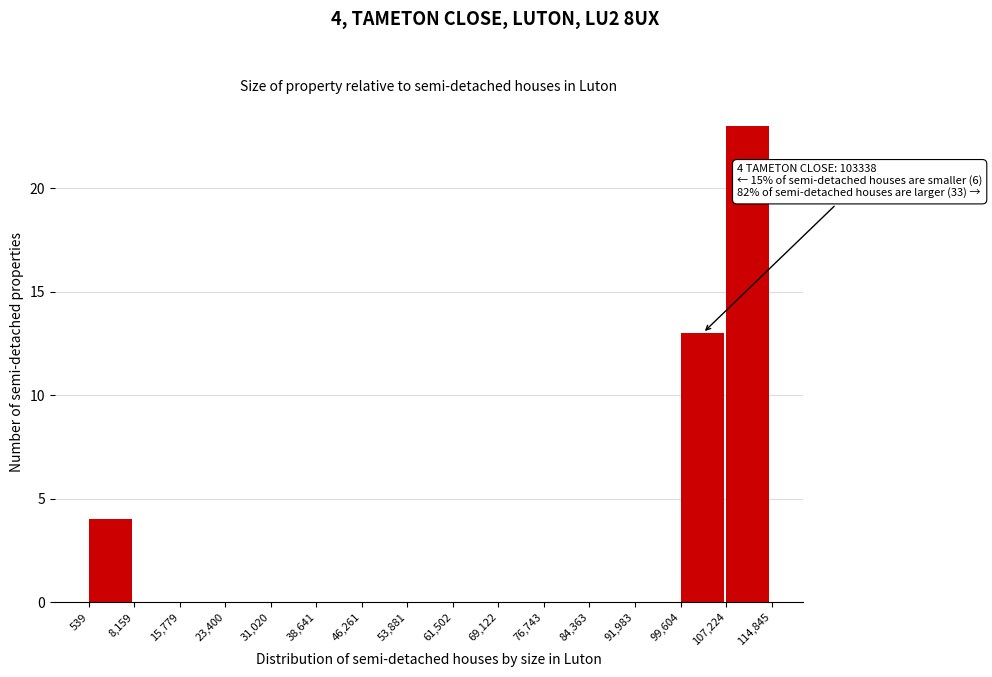

Over which range of the x-axis is the bar tallest?

107,224 to 114,845